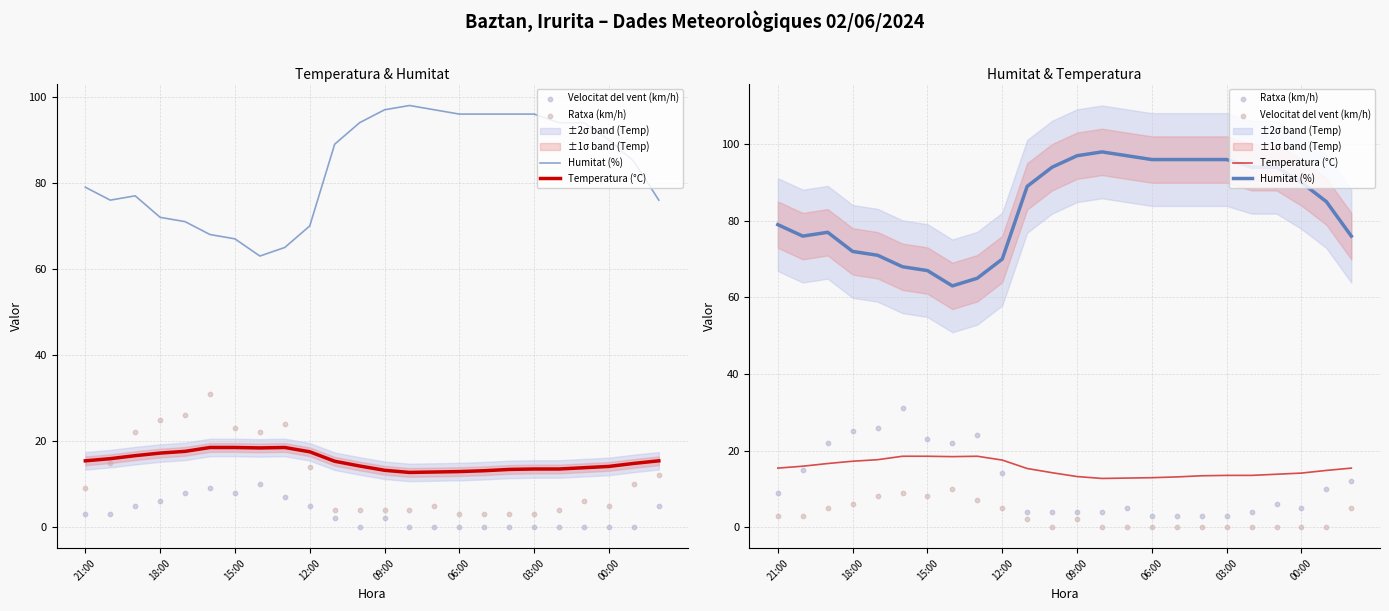

Which series has the largest total across all categories?

Humitat (%)